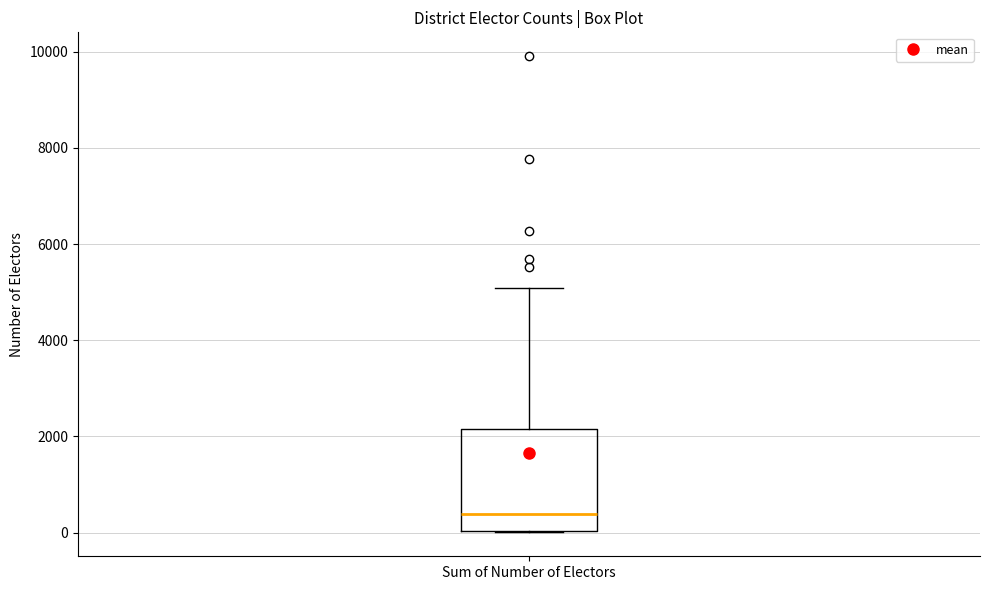

Where is the upper edge of the box for Sum of Number of Electors on the y-axis? The values are not printed on the chart, so give them approximately, as read against the axis.

2200